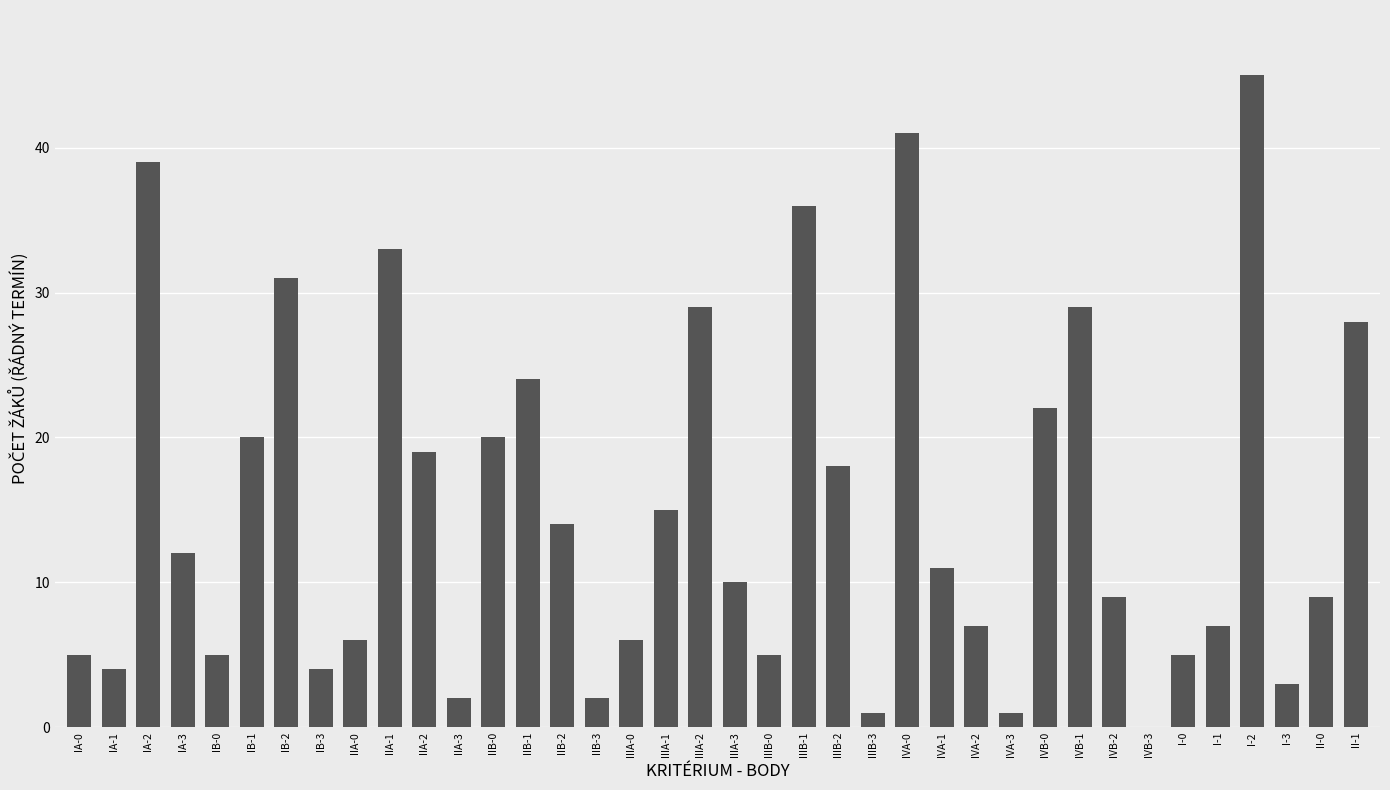

Count the number of data series in this chart.

1